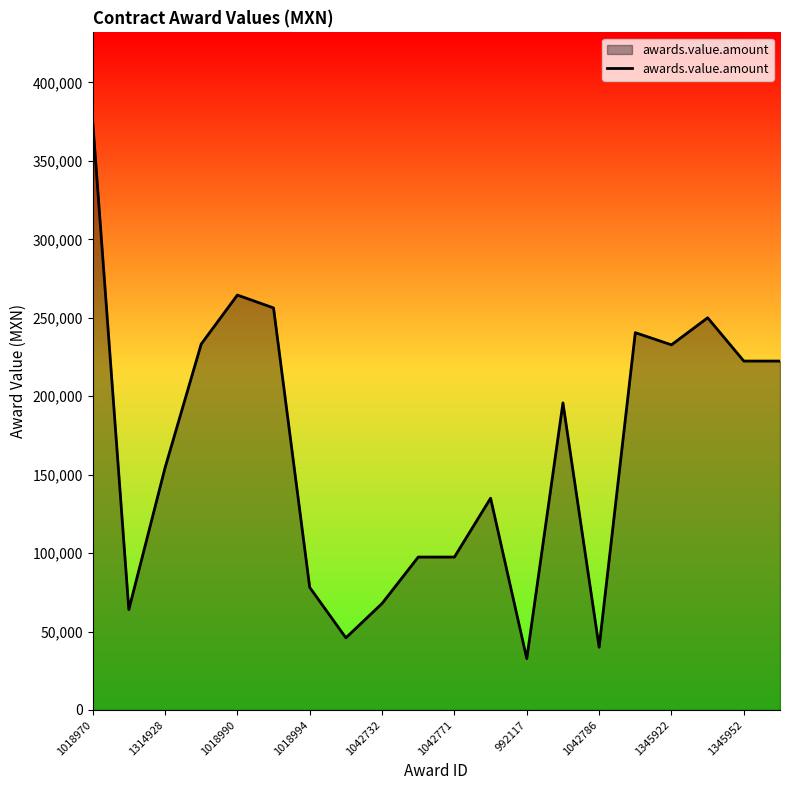

What is the greatest value displayed?

375600.0